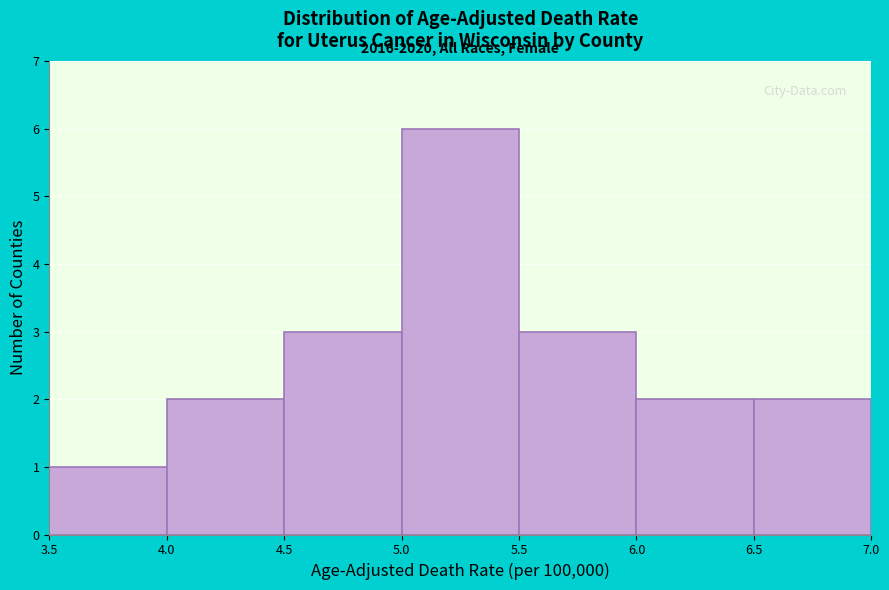

Over which range of the x-axis is the bar tallest?

5.0 to 5.5